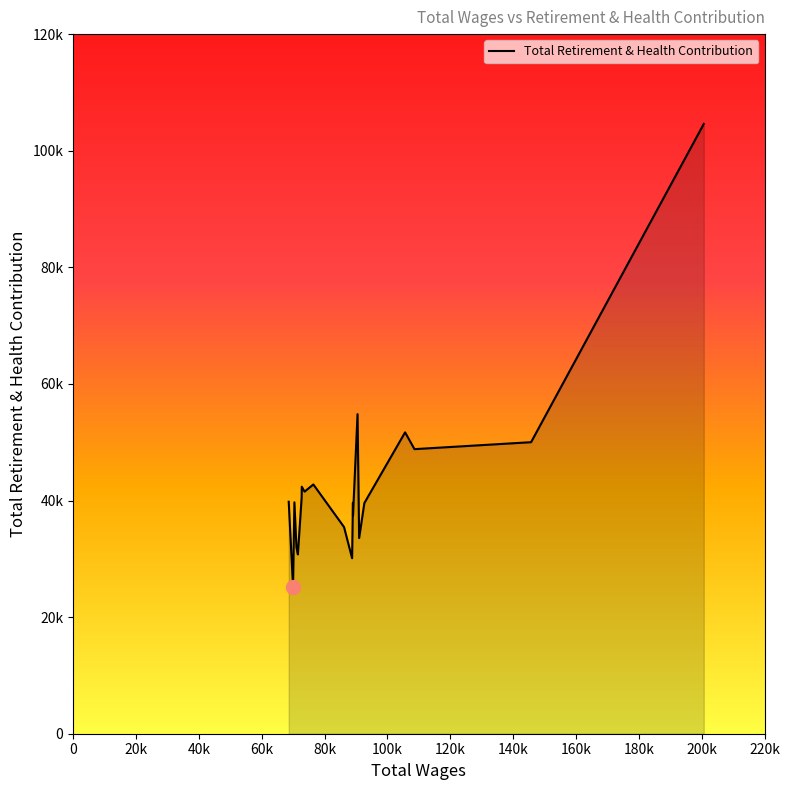

Does the chart have visible grid lines?

No